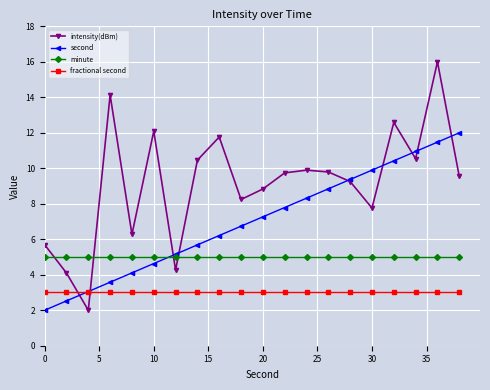

Does the chart have visible grid lines?

Yes